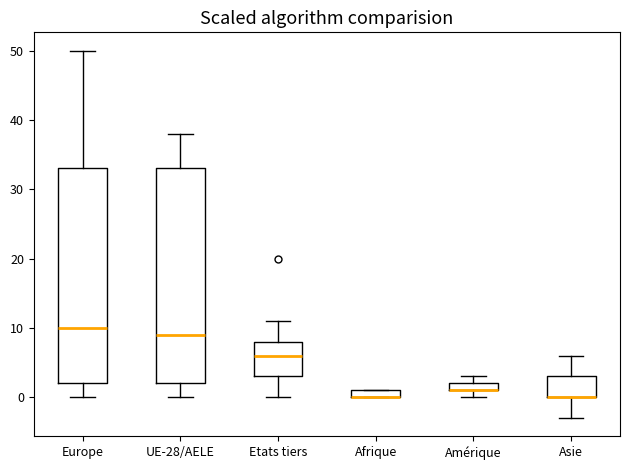

Where does the lower whisker of the box for UE-28/AELE end on the y-axis? The values are not printed on the chart, so give them approximately, as read against the axis.

0